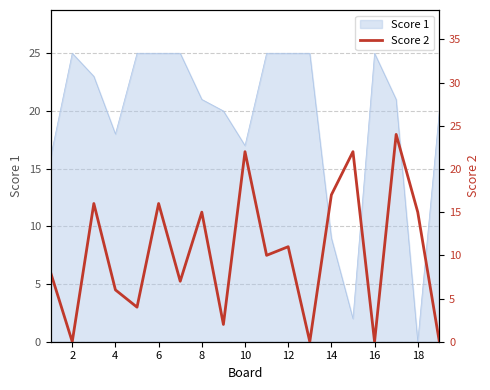

How many interior local peaks (higher than both neighbors) does the data have?

7